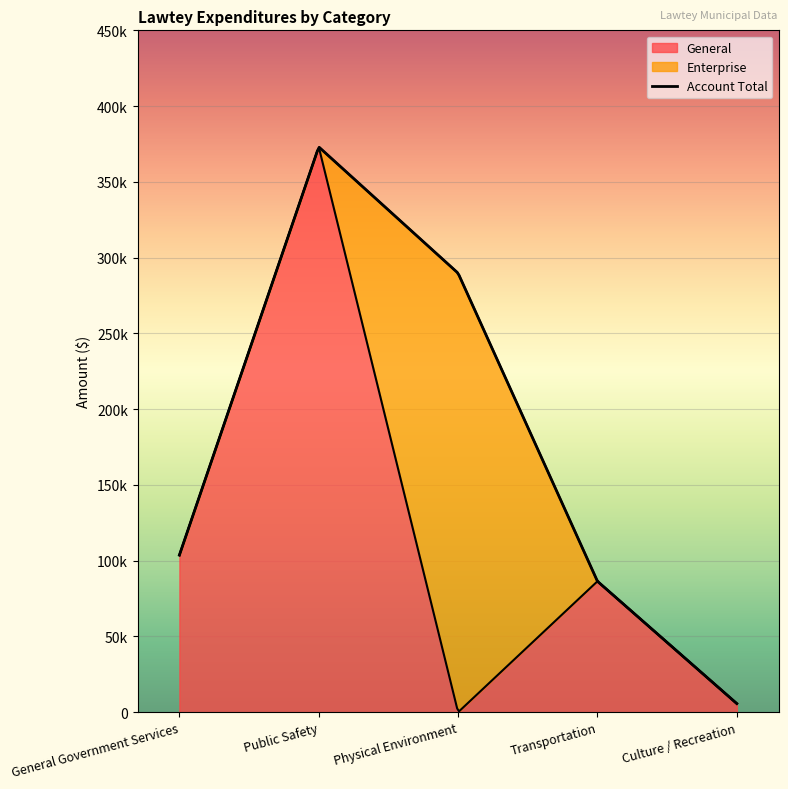

True or false: Enterprise and General cross at least once.

True